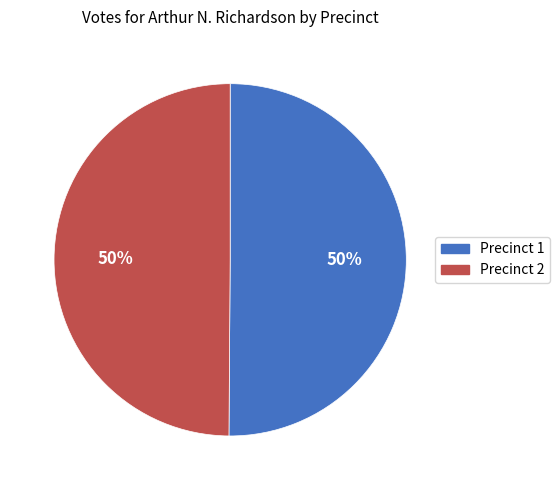

Combined, do Precinct 2 and Precinct 1 account for over 50%?

Yes